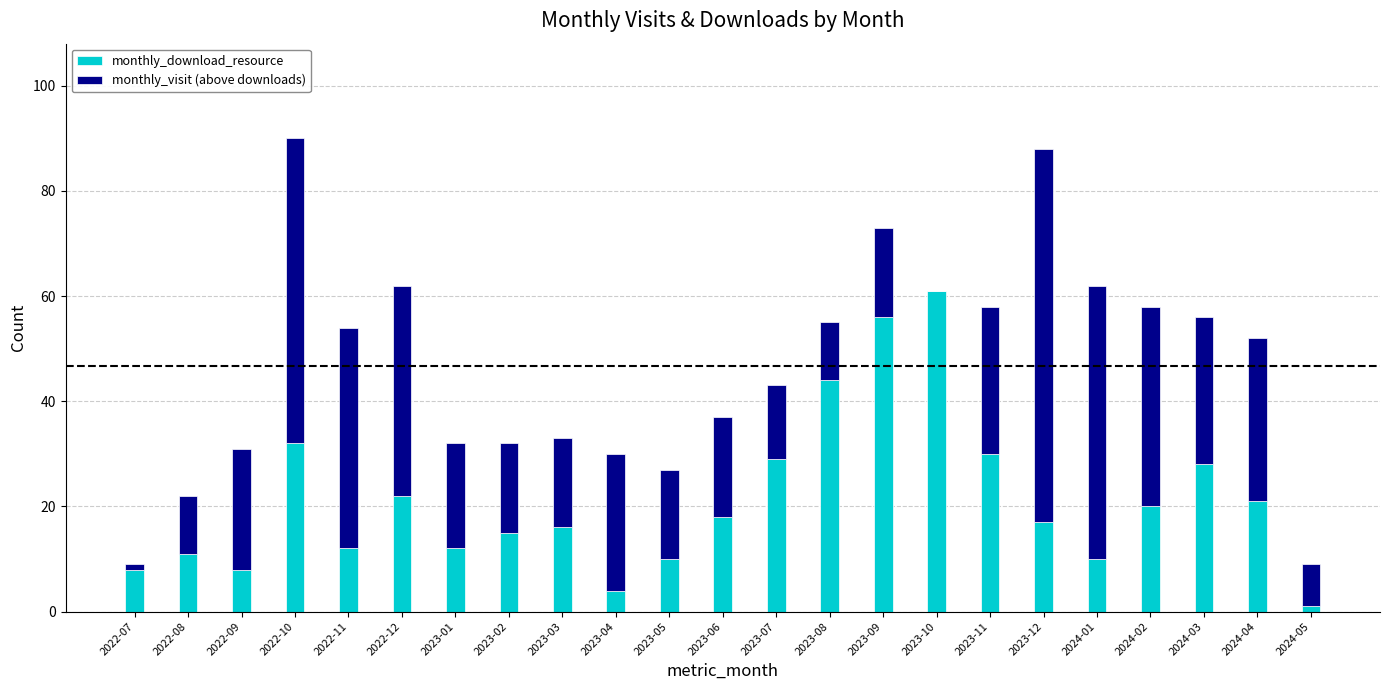

Is it true that monthly_download_resource equals 2 at 2023-05?

False